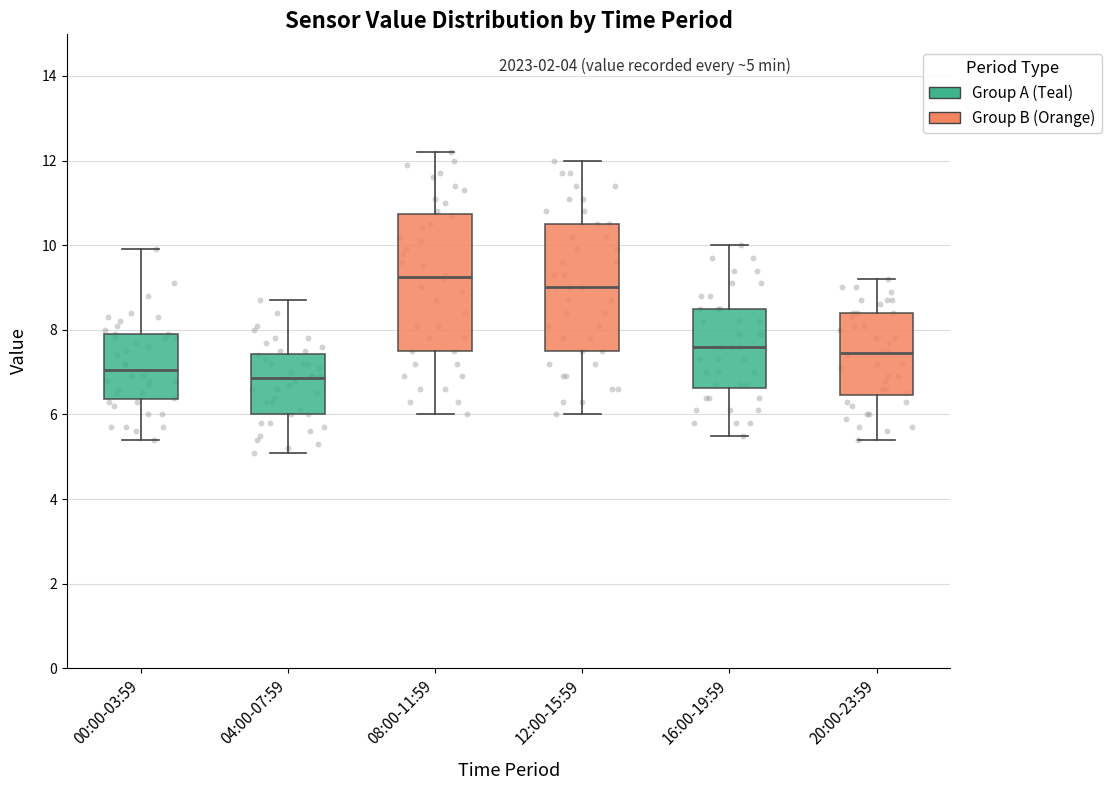

Where does the median line of the box for 00:00-03:59 sit on the y-axis? The values are not printed on the chart, so give them approximately, as read against the axis.

7.0